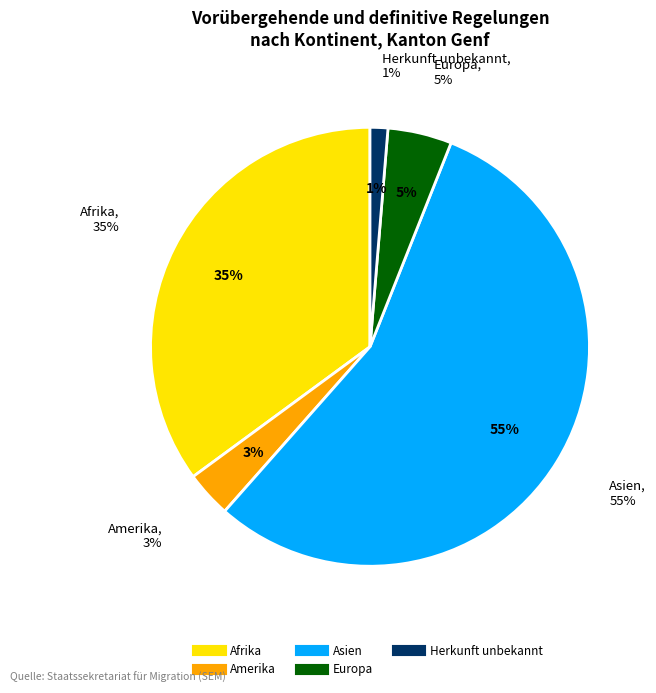

To the nearest percent, what portion does Asien represent?

55%